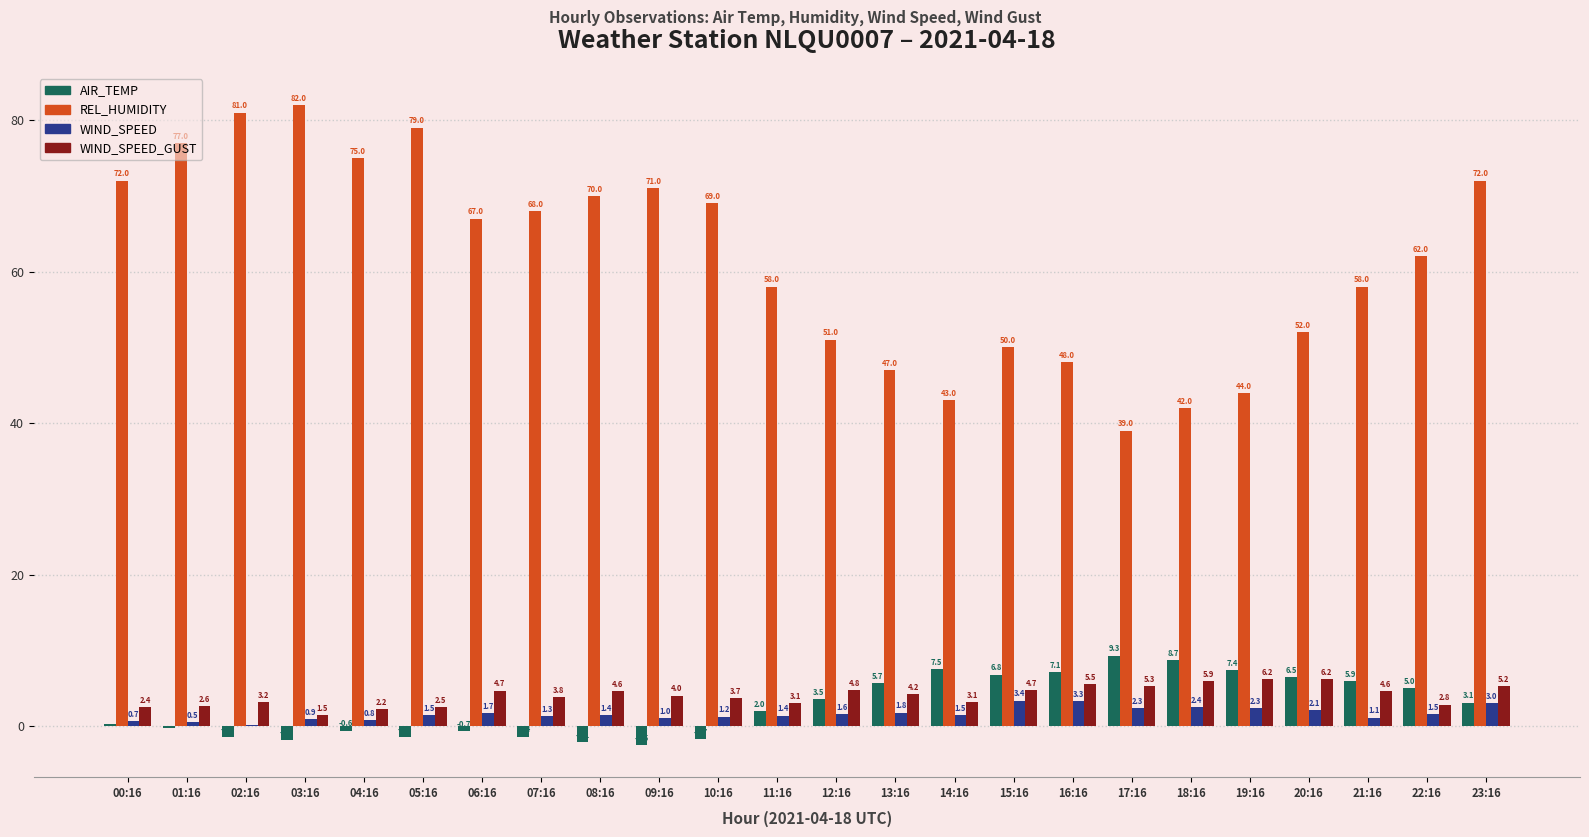

True or false: WIND_SPEED has a value of 0.5 at 01:16.

True